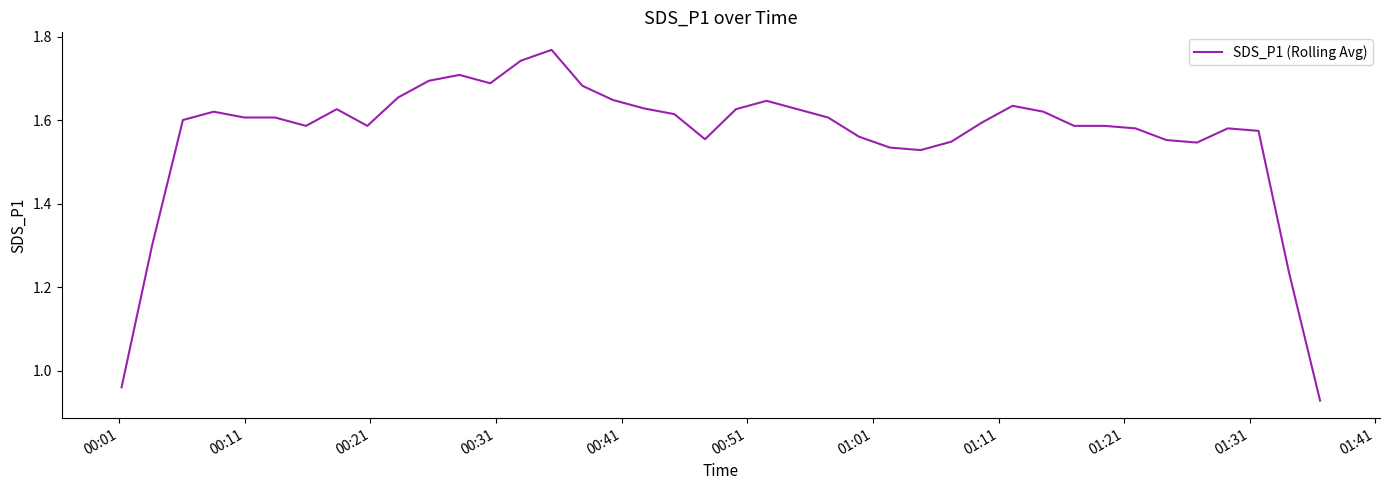

What is the difference between the maximum and minimum values?

0.8